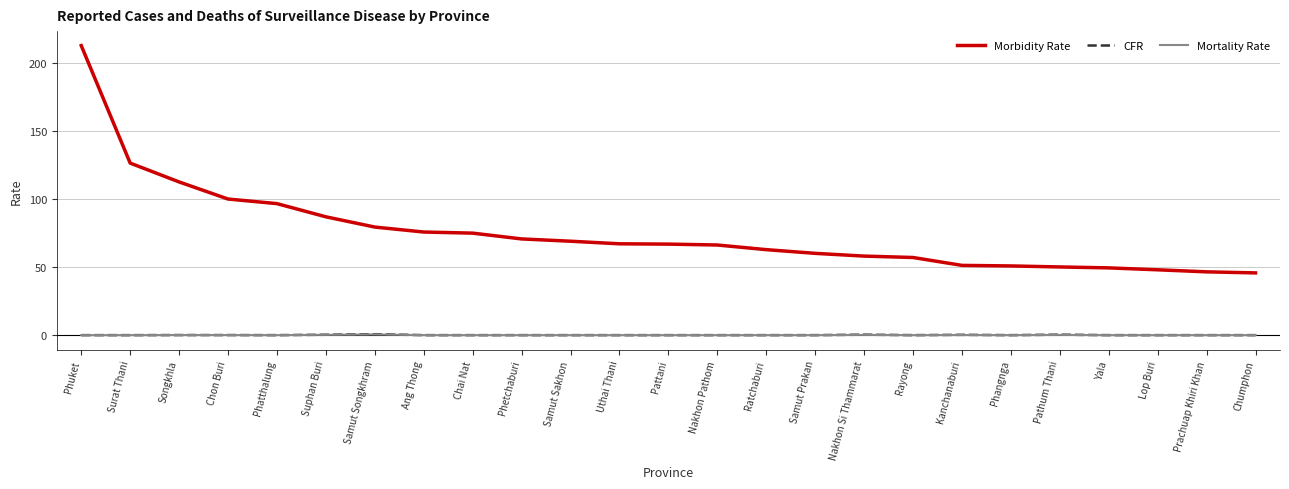

The Morbidity Rate series shows 33.5 at Samut Prakan. True or false?

False